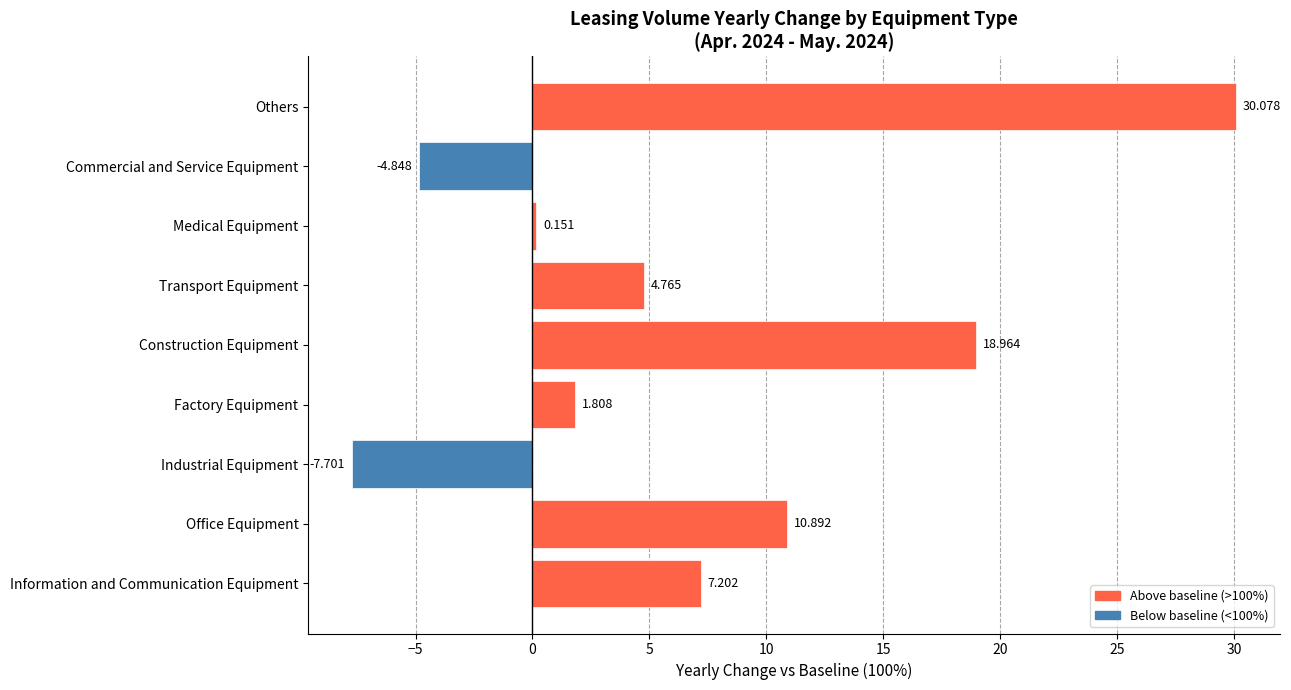

At which label is the value closest to 11?

Office Equipment